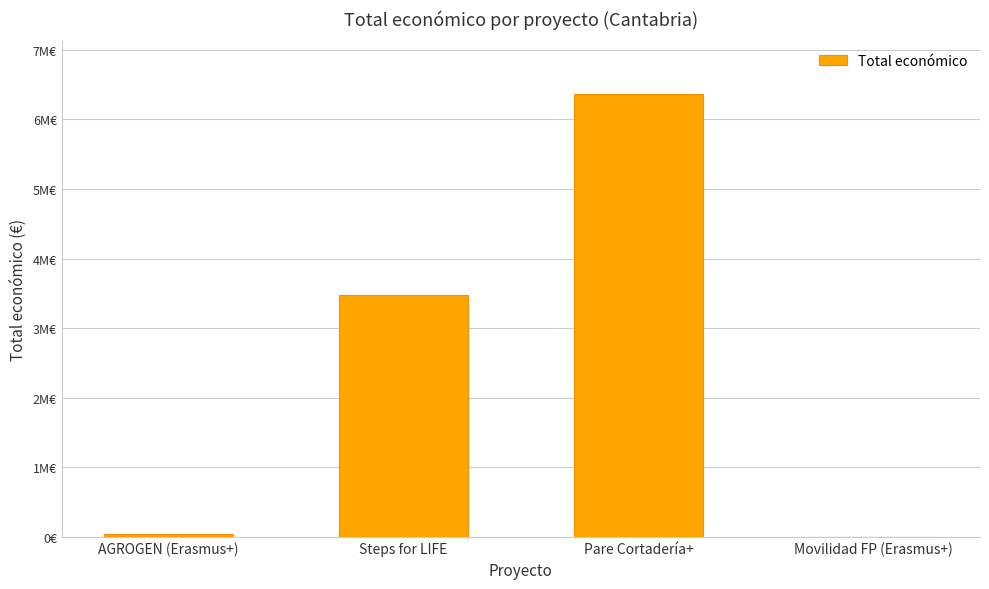

Which label corresponds to the largest value in the chart?

Pare Cortadería+